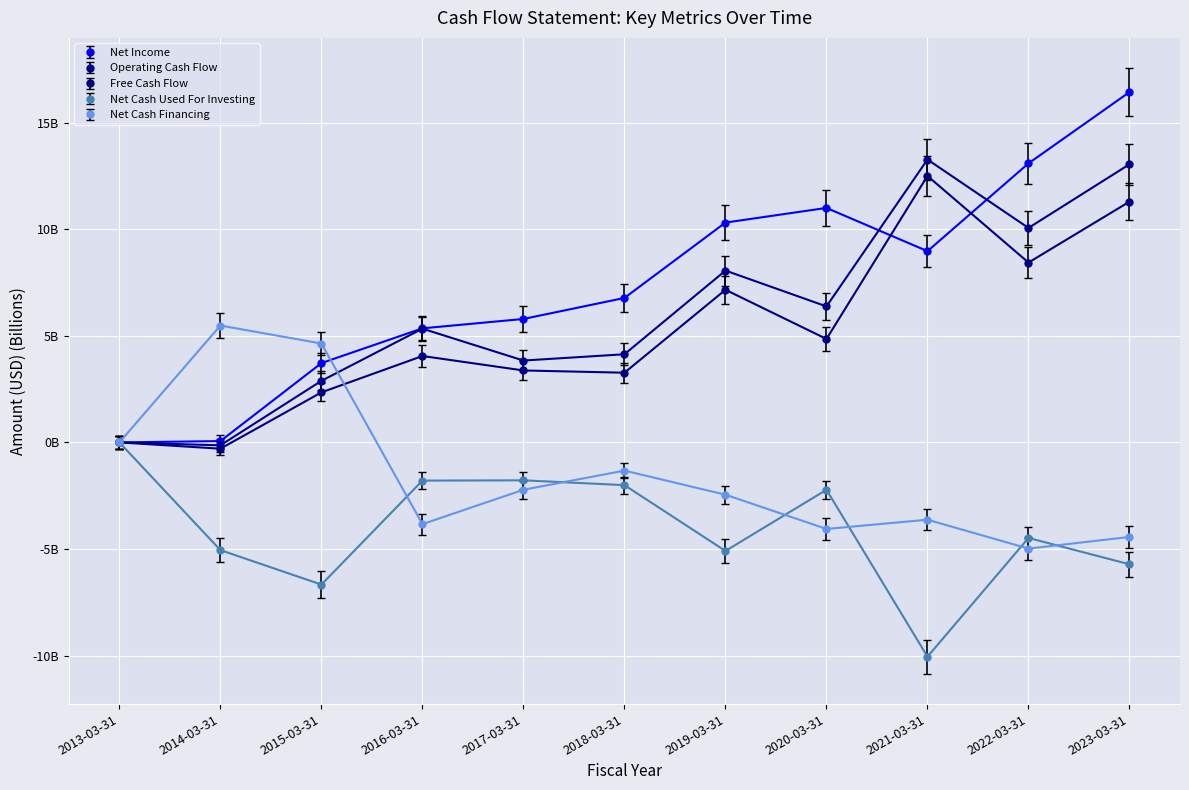

What are all the series names shown in the legend?

Net Income, Operating Cash Flow, Free Cash Flow, Net Cash Used For Investing, Net Cash Financing